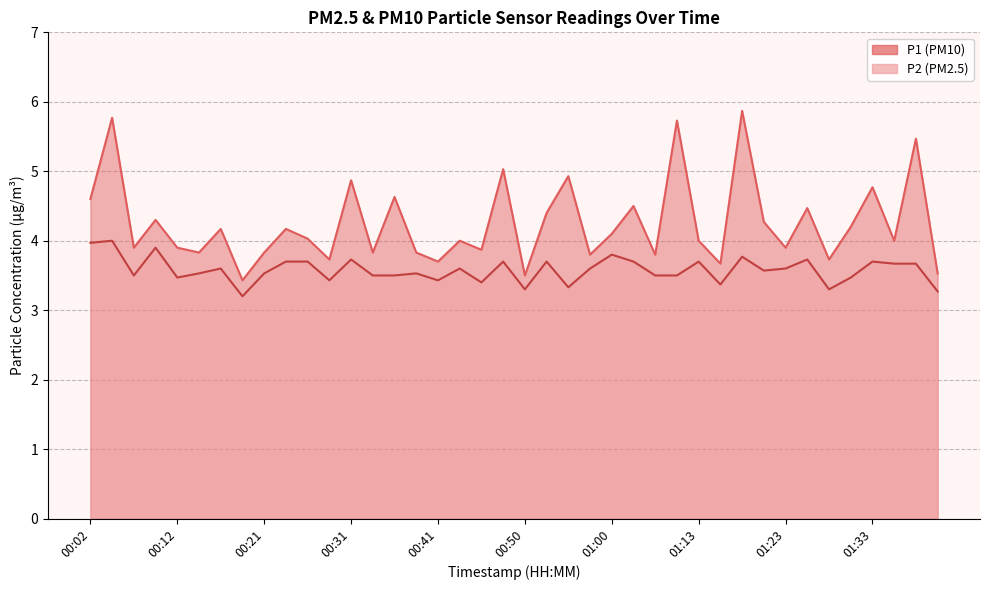

What are all the series names shown in the legend?

P1, P2